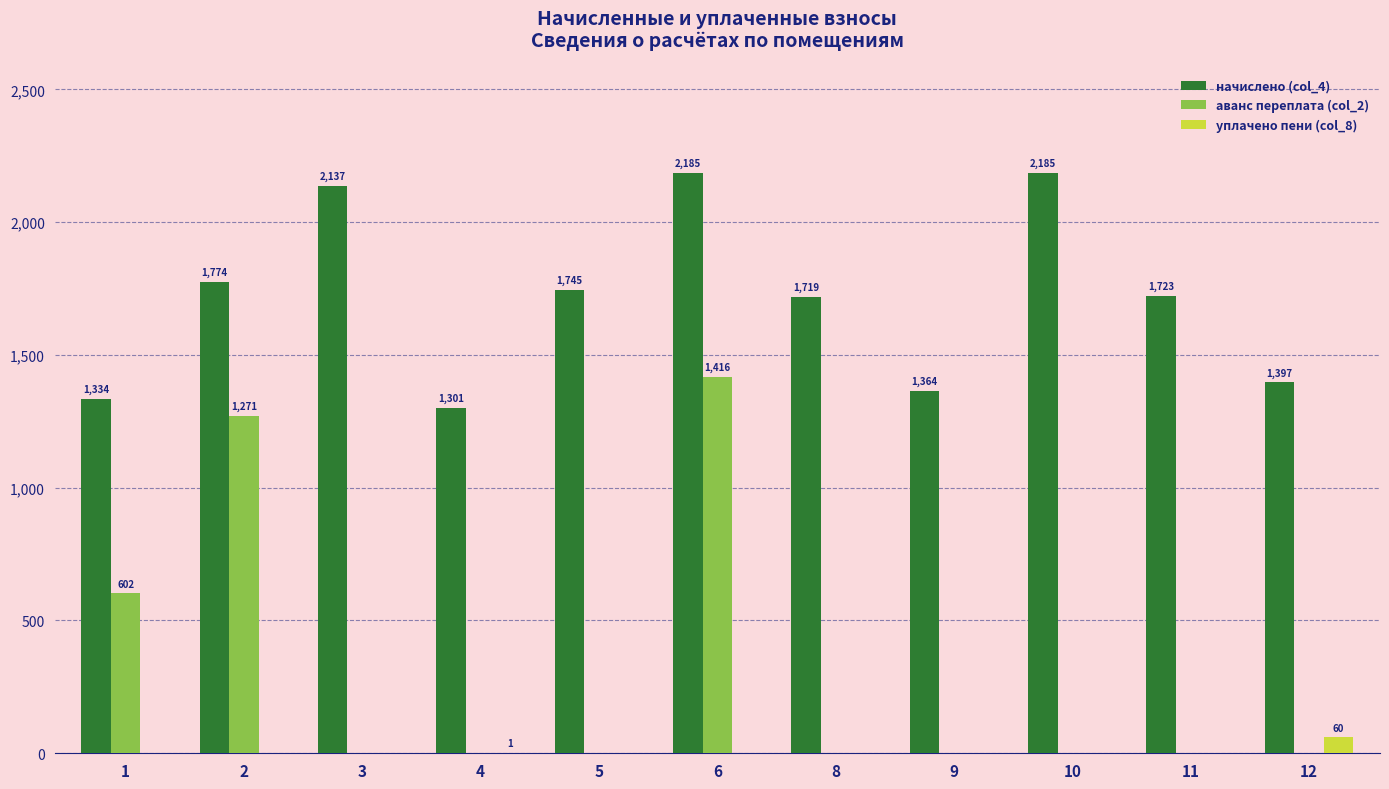

How many distinct data groups are displayed?

3